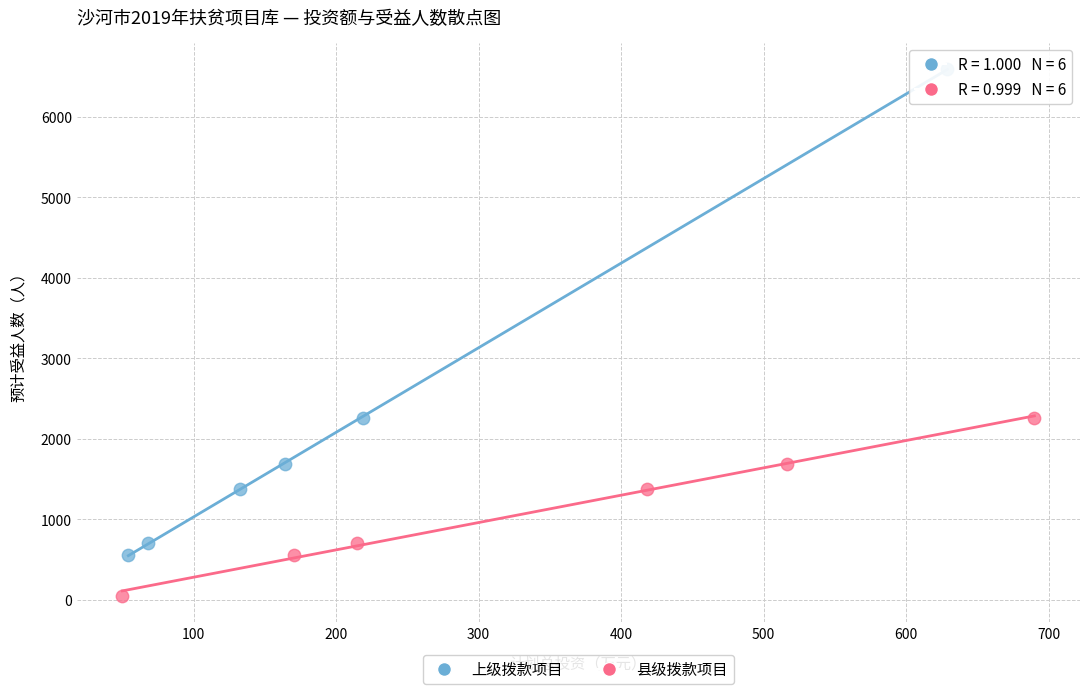

What are all the series names shown in the legend?

上级拨款项目, 县级拨款项目